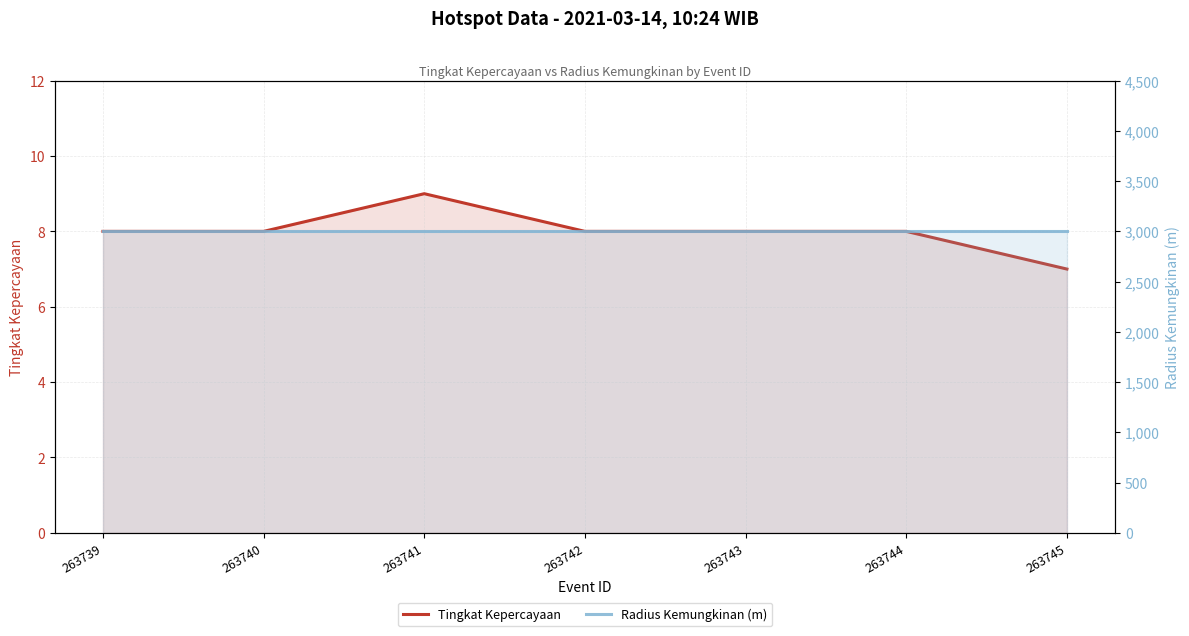

Is it true that Radius Kemungkinan (m) equals 4837 at 263741?

False